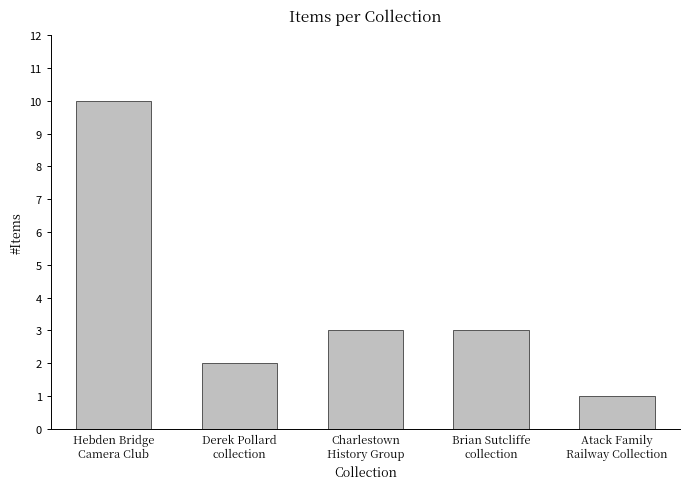

What is the label of the 1st bar from the right?

Atack Family
Railway Collection